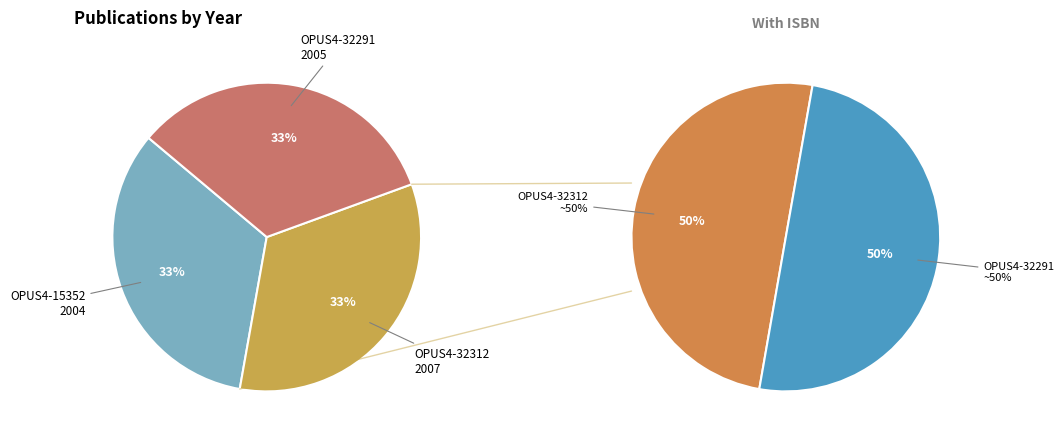

Which slice is the largest?

OPUS4-32312
(2007)